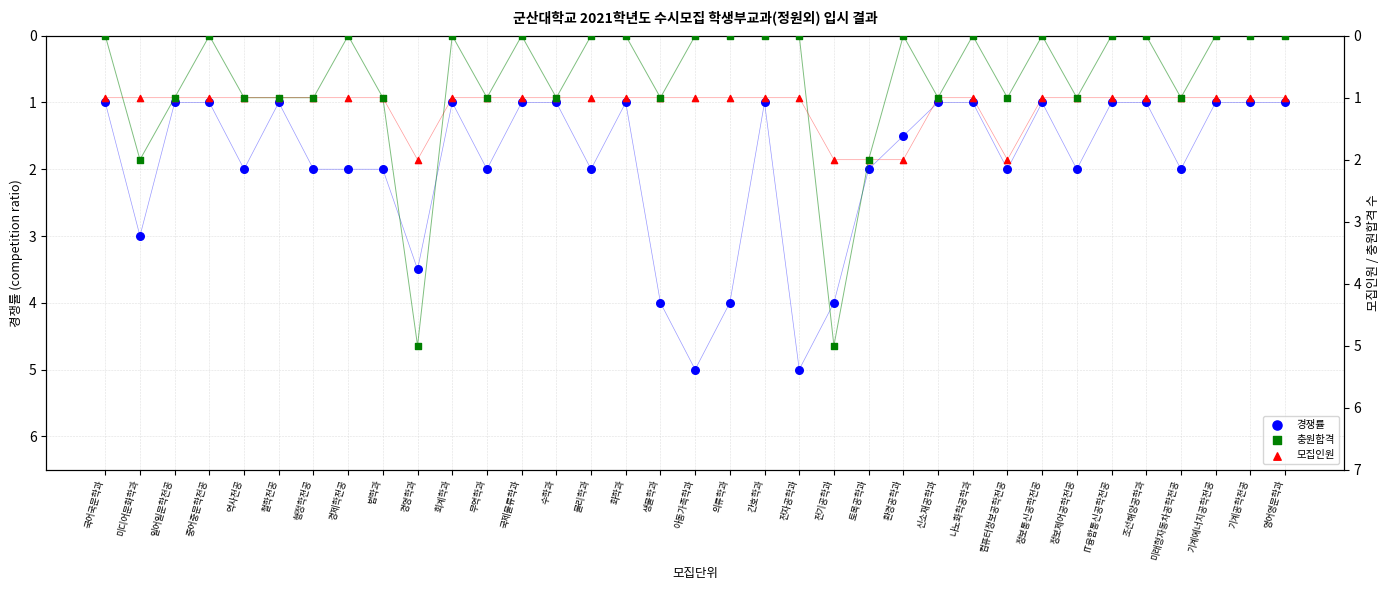

Is the value of 모집인원 at 생물학과 greater than the value of 경쟁률 at 컴퓨터정보공학전공?

No